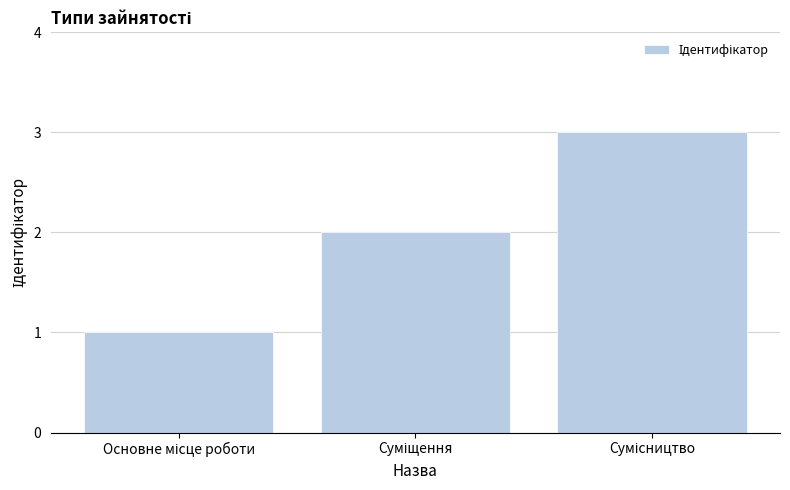

Count the values in the range 1 to 3.

3